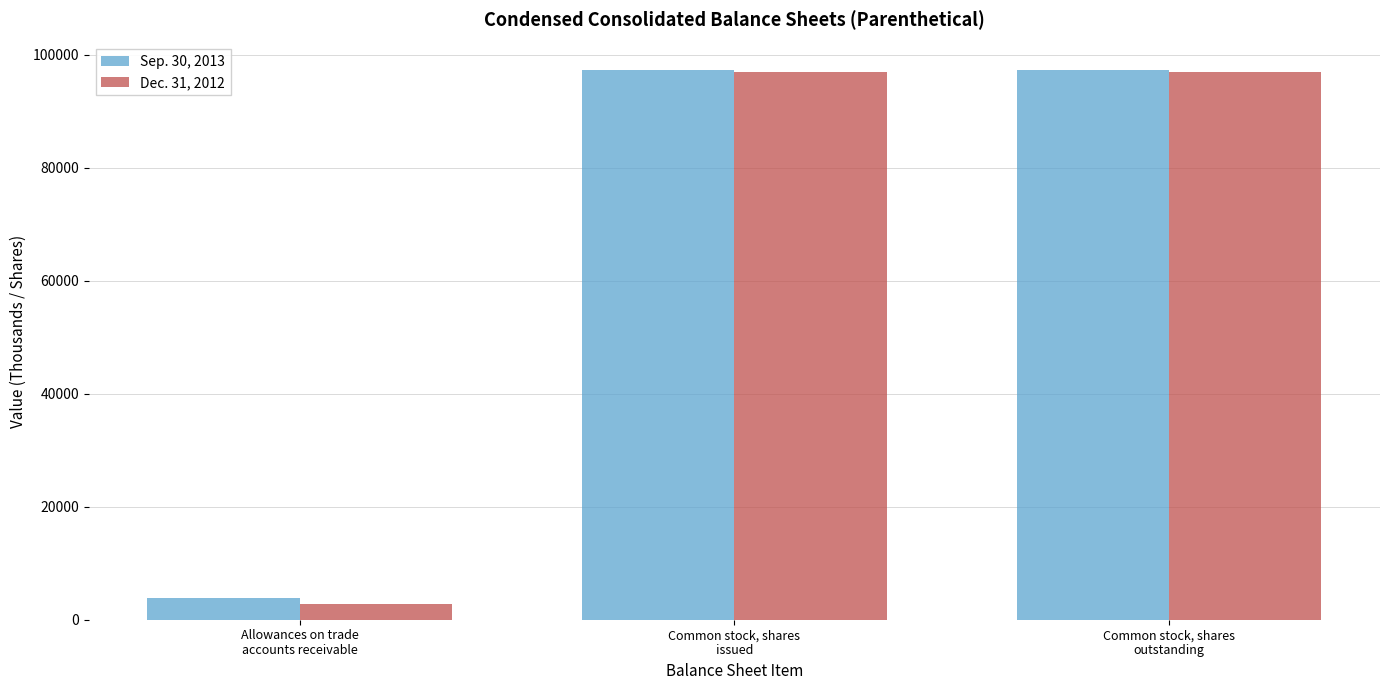

What is the difference between the Dec. 31, 2012 values at Allowances on trade
accounts receivable and Common stock, shares
outstanding?

94085